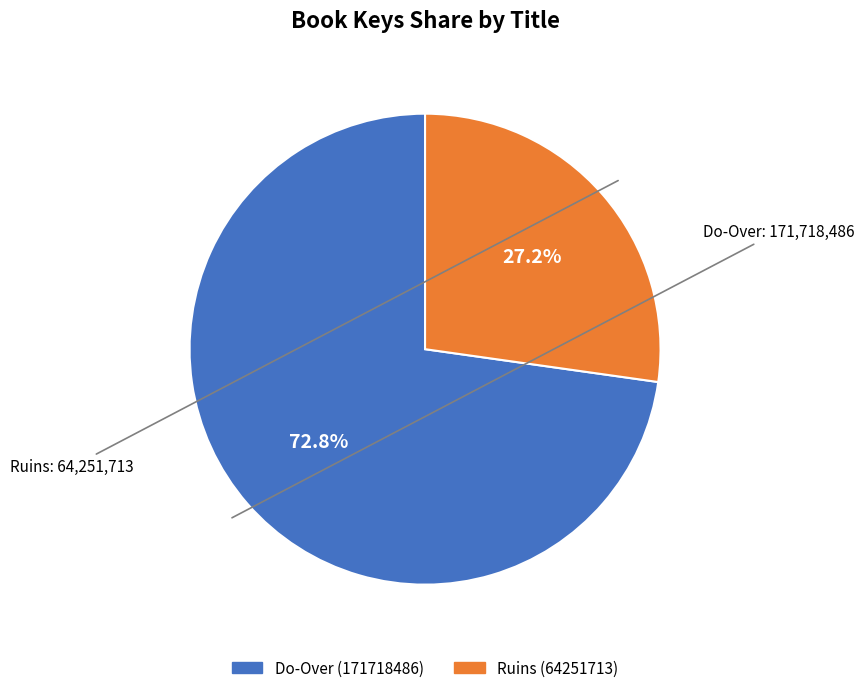

Approximately how many times larger is the value at Ruins (64251713) compared to Do-Over (171718486)?

0.4